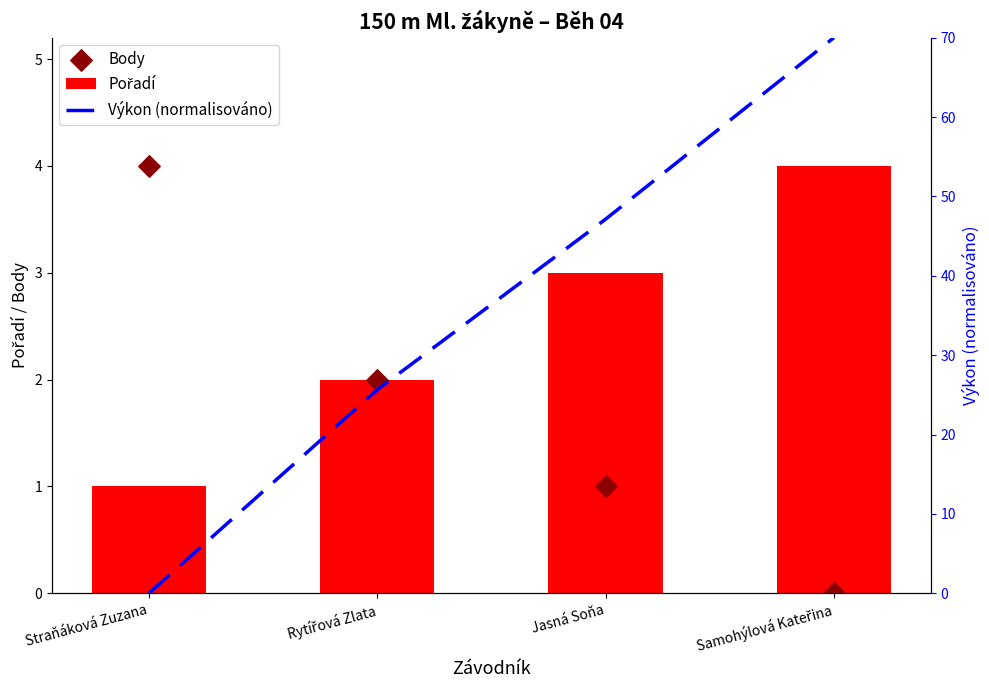

Which series has the largest total across all categories?

Výkon (normalisováno)